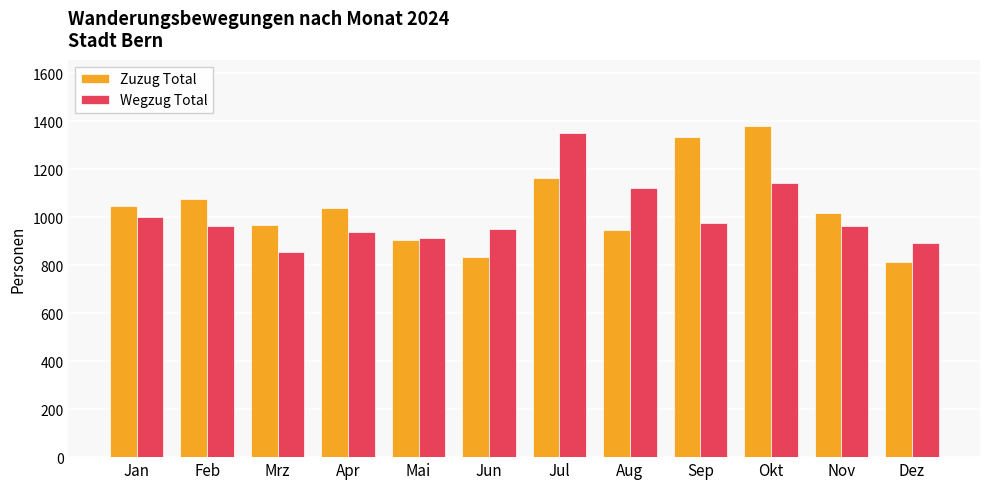

What is the smallest value displayed?

814